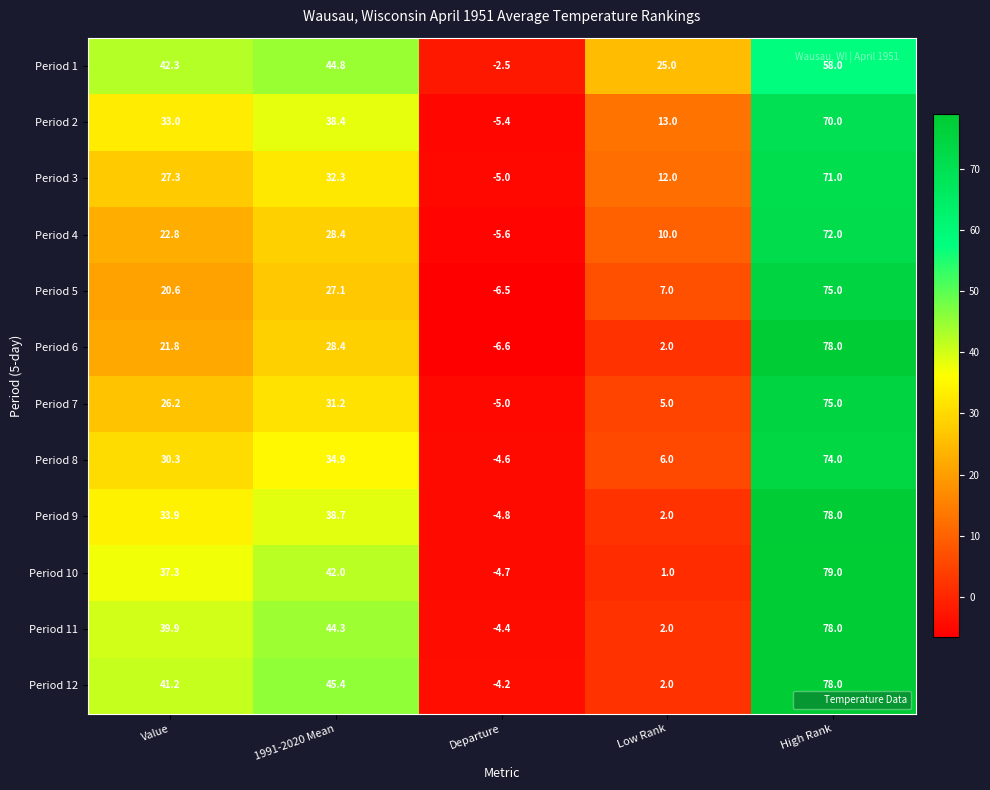

What is the greatest value displayed?

79.0